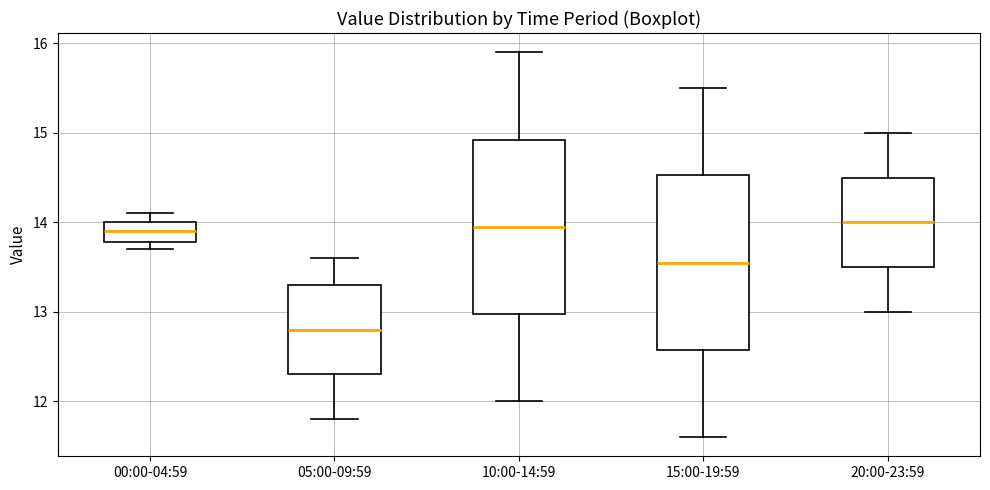

Which box has the lowest median line?

05:00-09:59